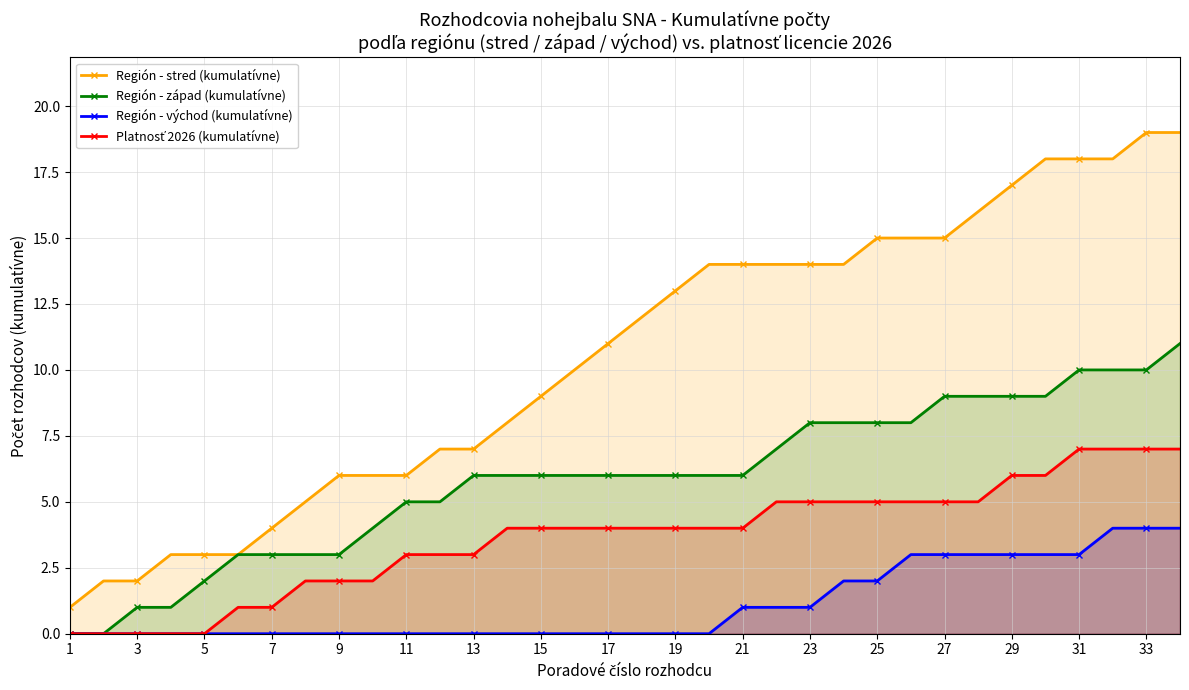

Rank the series by their maximum value, from highest to lowest.

Región - stred (kumulatívne), Región - západ (kumulatívne), Platnosť 2026 (kumulatívne), Región - východ (kumulatívne)